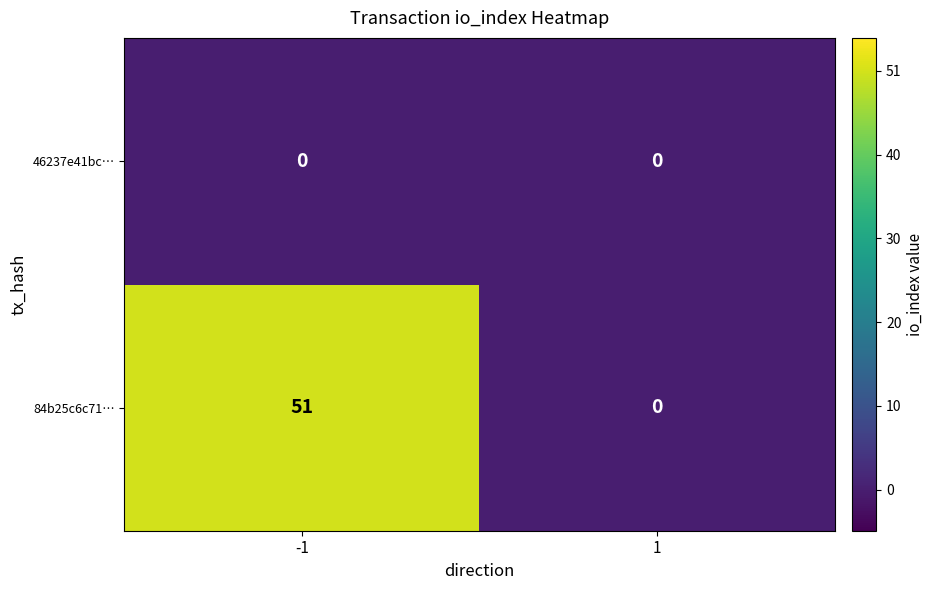

Which series has the largest range (max minus min)?

84b25c6c71…